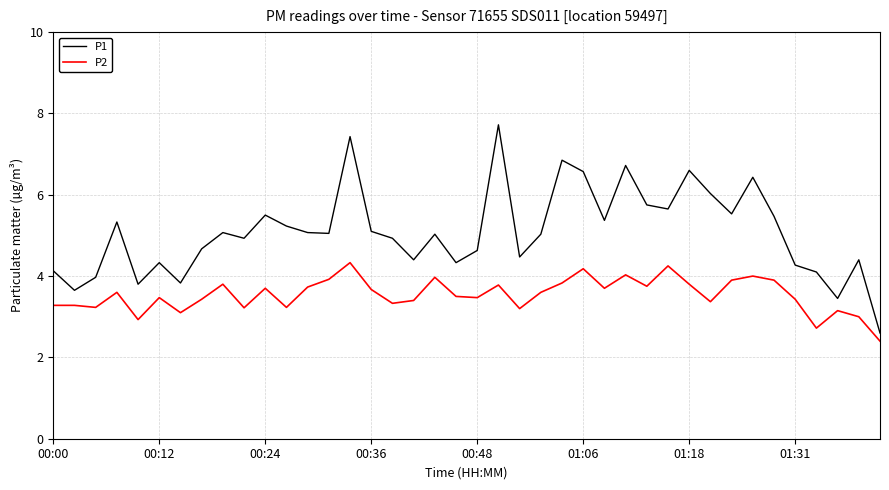

Which series has the widest spread of values?

P1